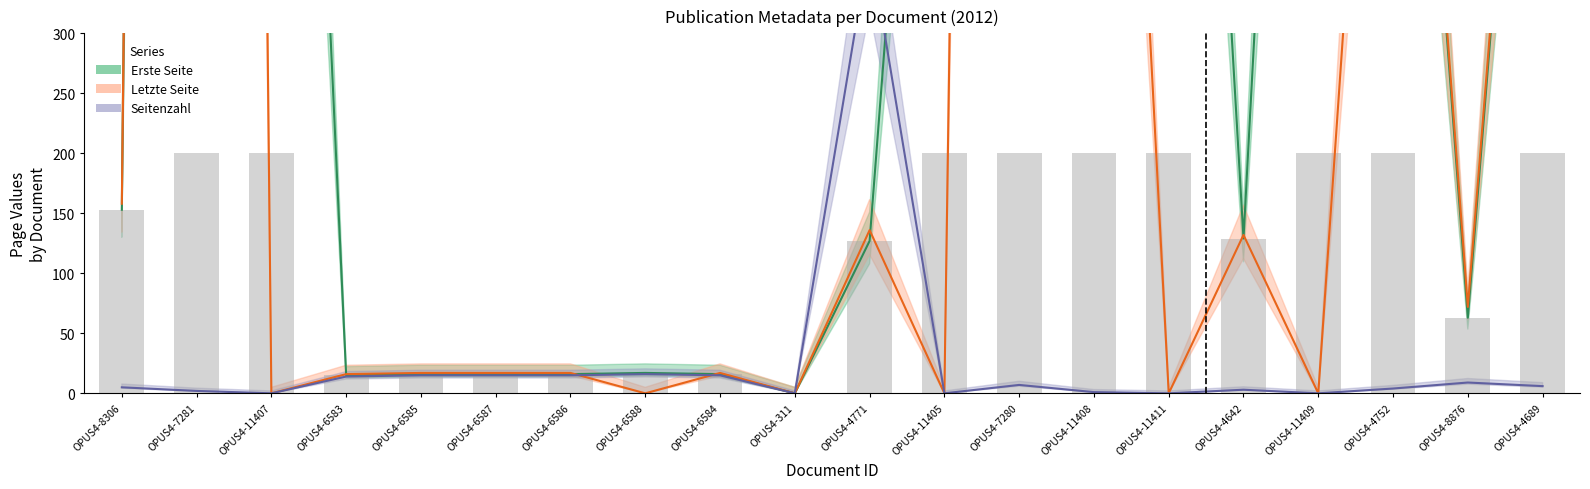

At which label is Letzte Seite closest to 2896?

OPUS4-7280